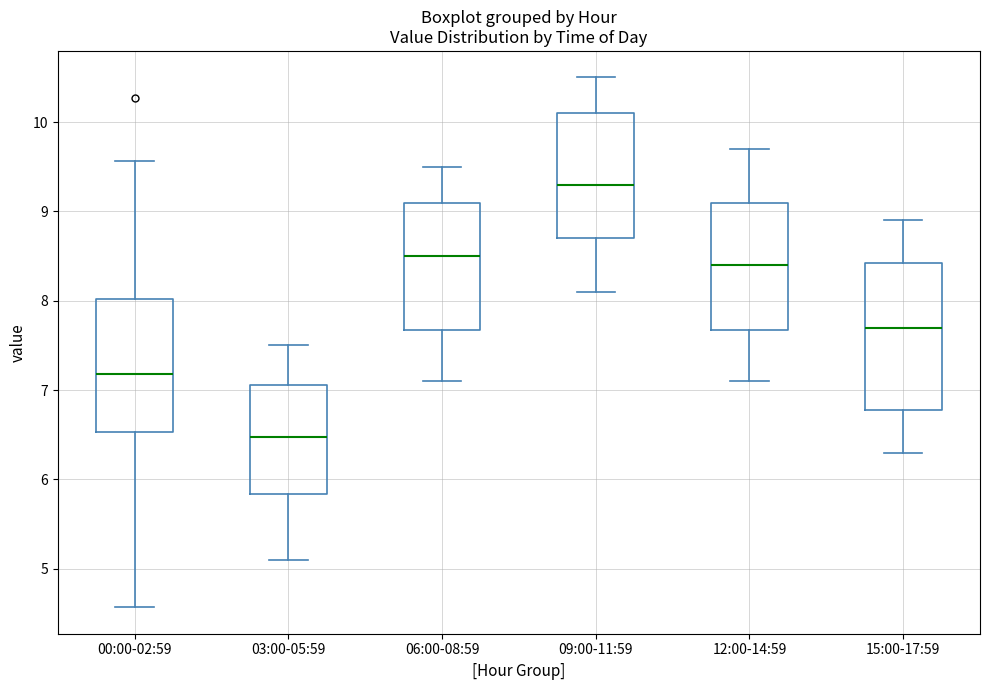

Which box is the tallest, from its lower edge to its upper edge?

15:00-17:59